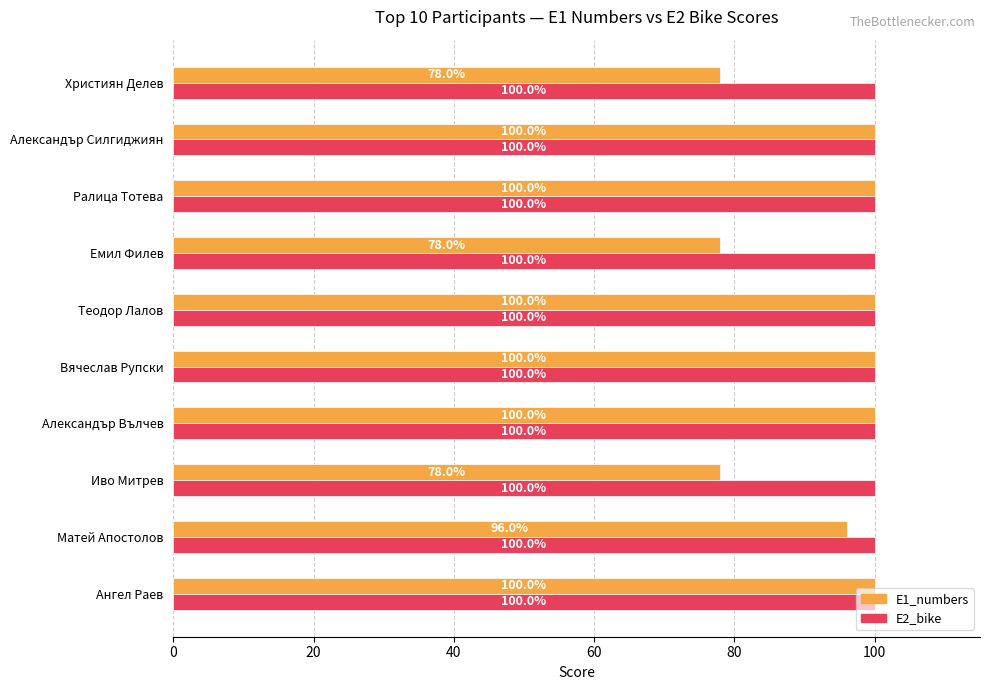

The value of E1_numbers at Ралица Тотева is 100. True or false?

True